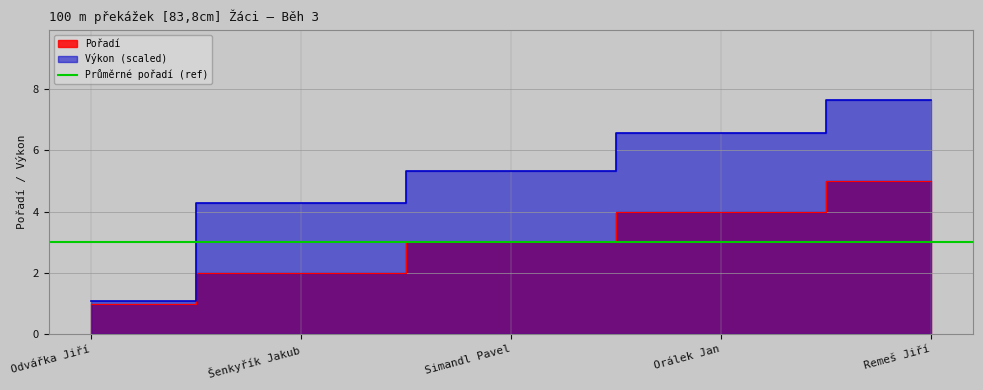

How many values exceed 3?

2